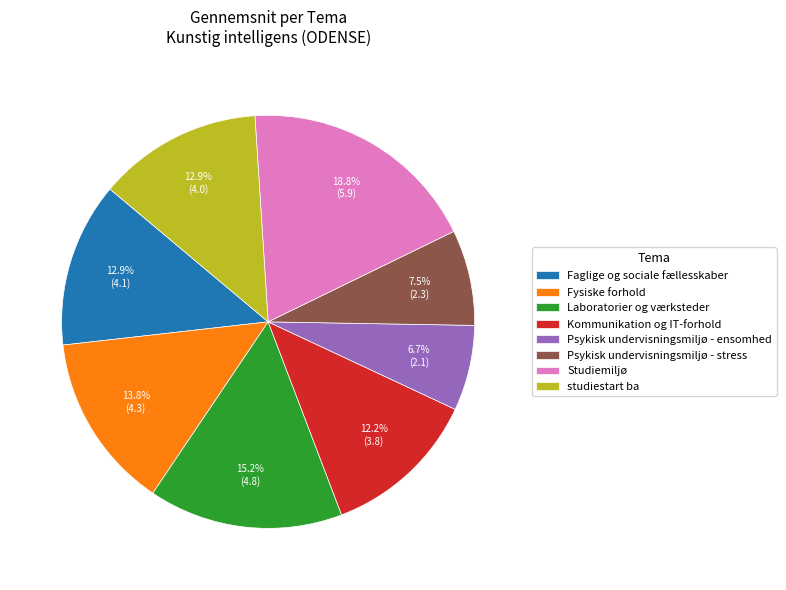

To the nearest percent, what is the difference between the Fysiske forhold and Studiemiljø slice percentages?

5%